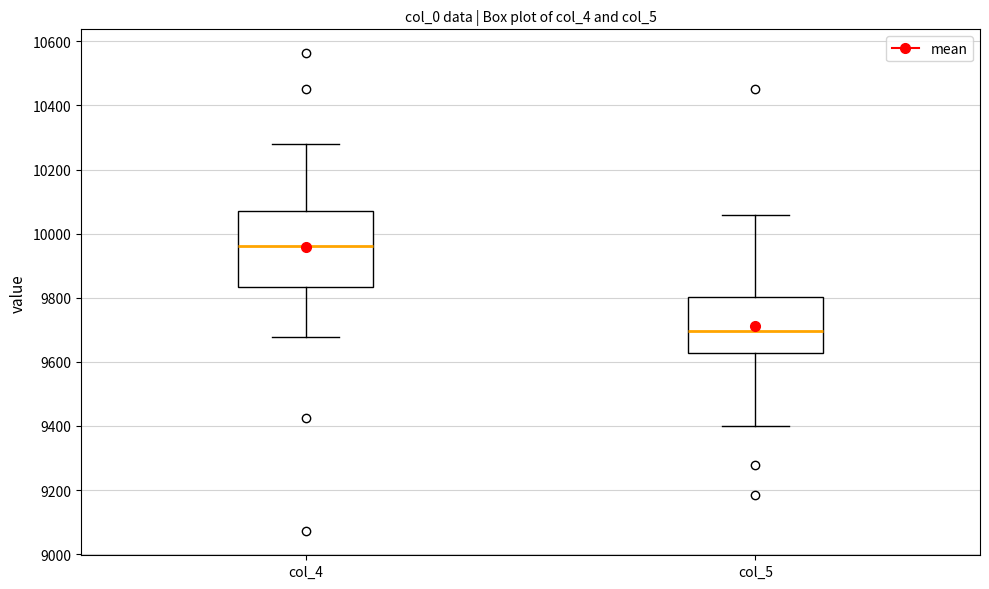

Comparing the boxes themselves (not the whiskers), which one is the tallest?

col_4